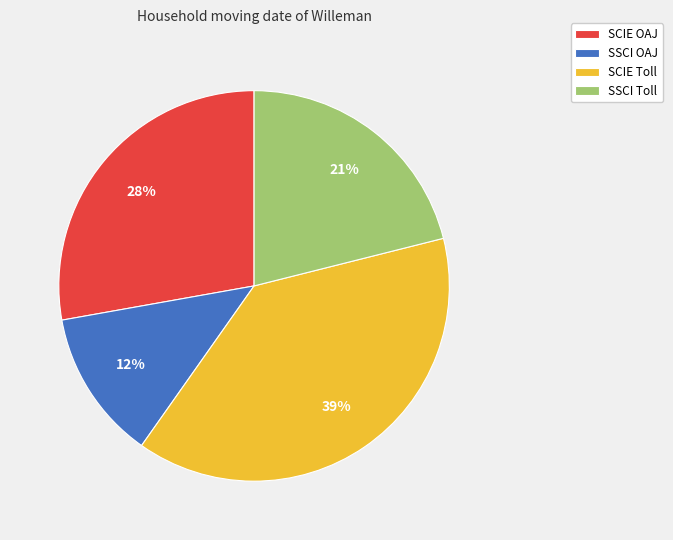

What percentage is the SCIE OAJ slice, to the nearest percent?

28%